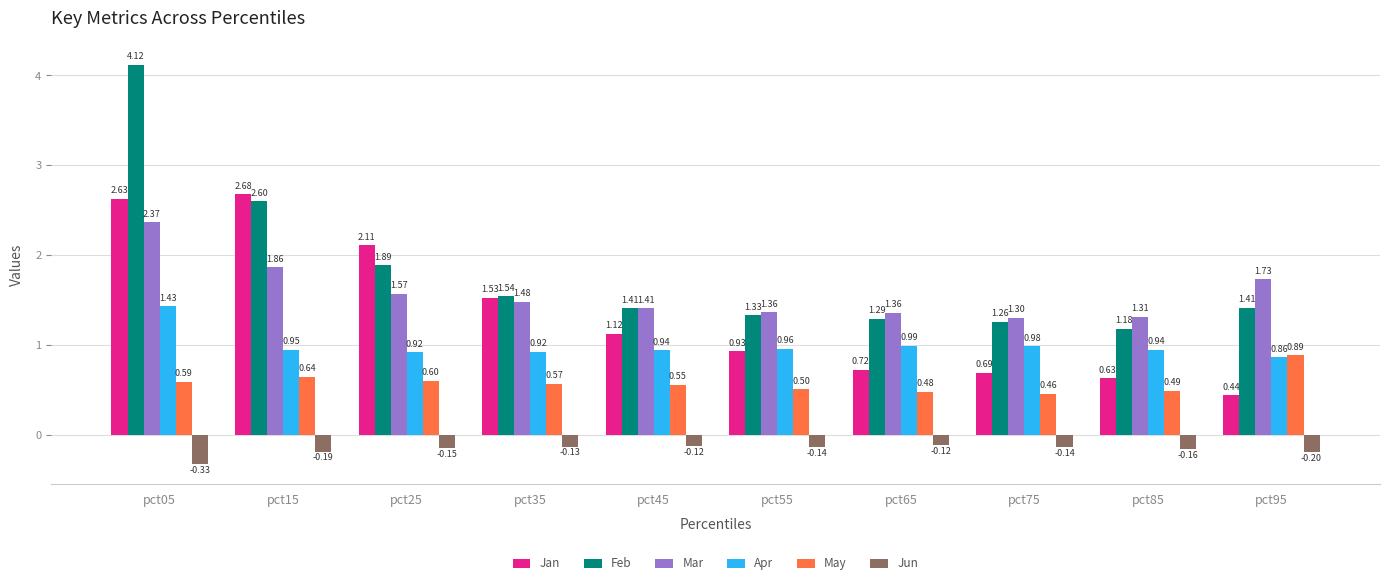

Which series changed the most between pct05 and pct75?

Feb